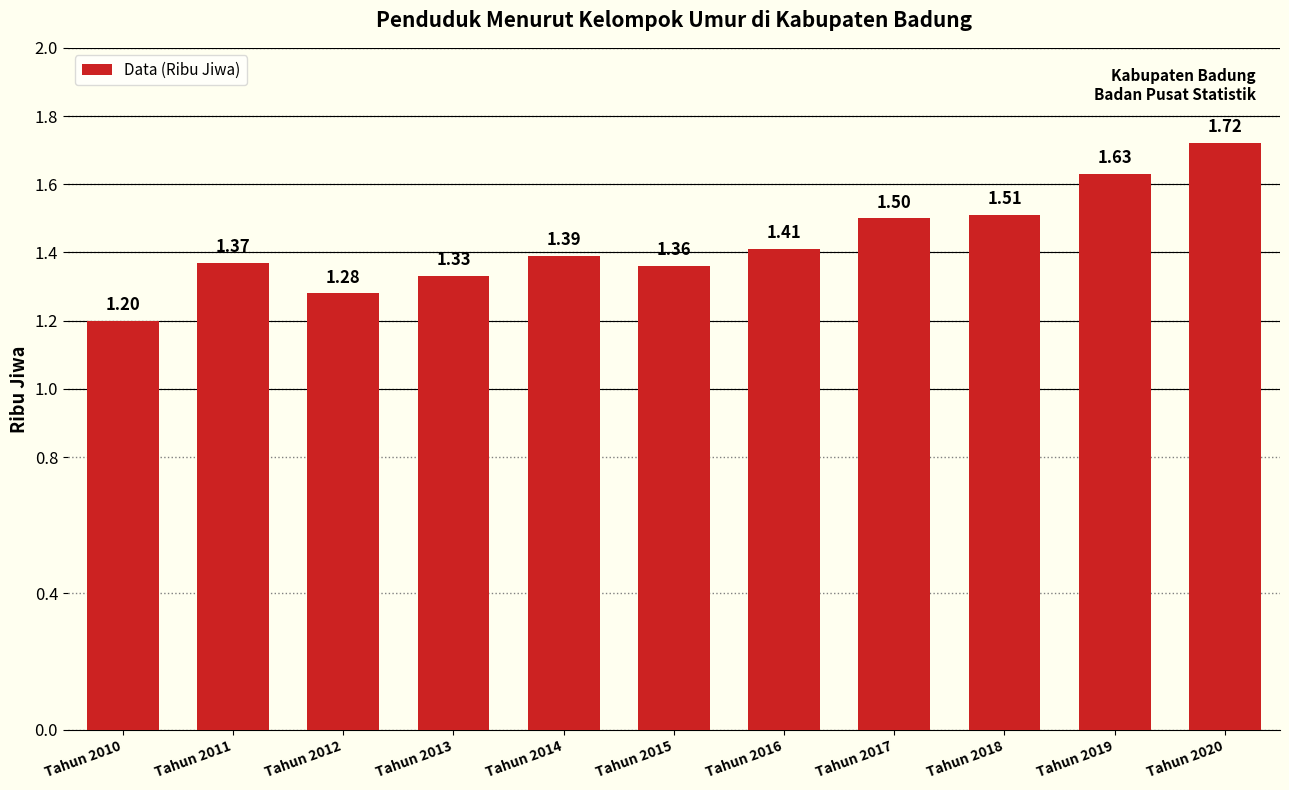

Is it true that the value at Tahun 2018 is 2.1?

False